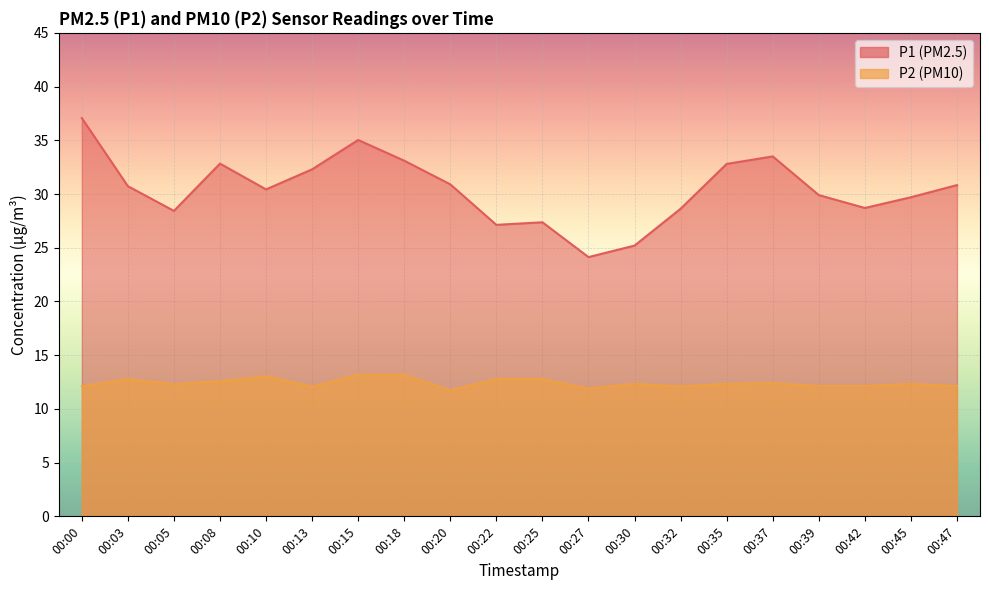

At which label is P2 closest to 12?

00:13